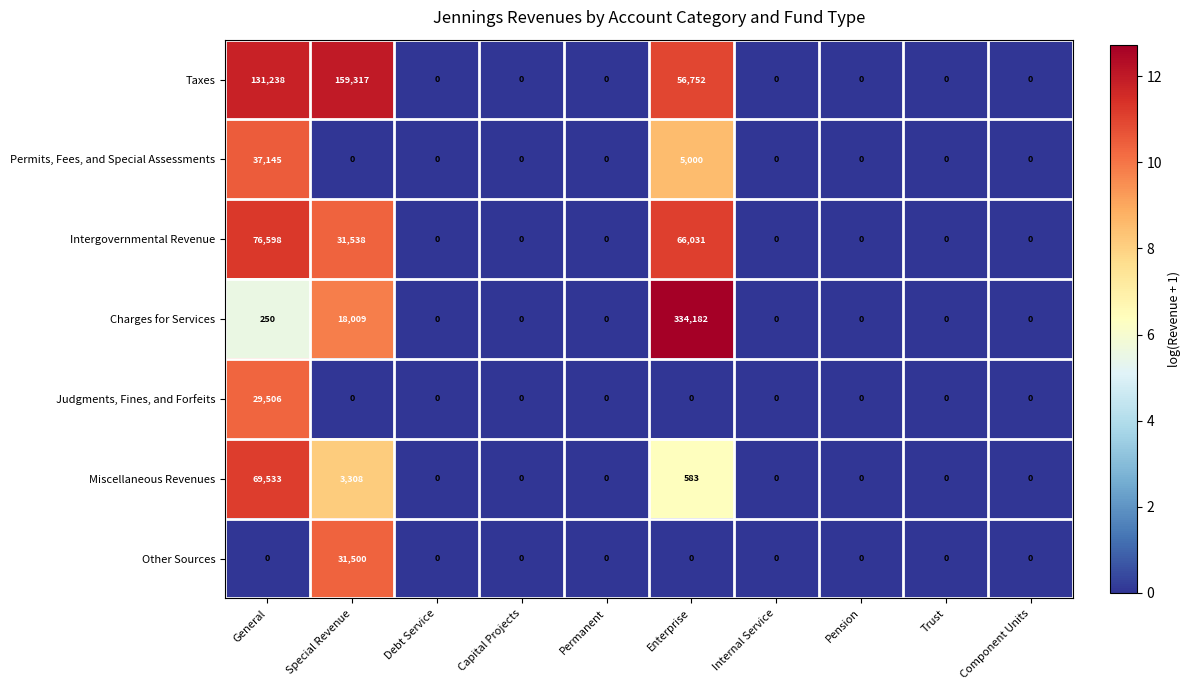

Which series has the largest total across all categories?

Charges for Services